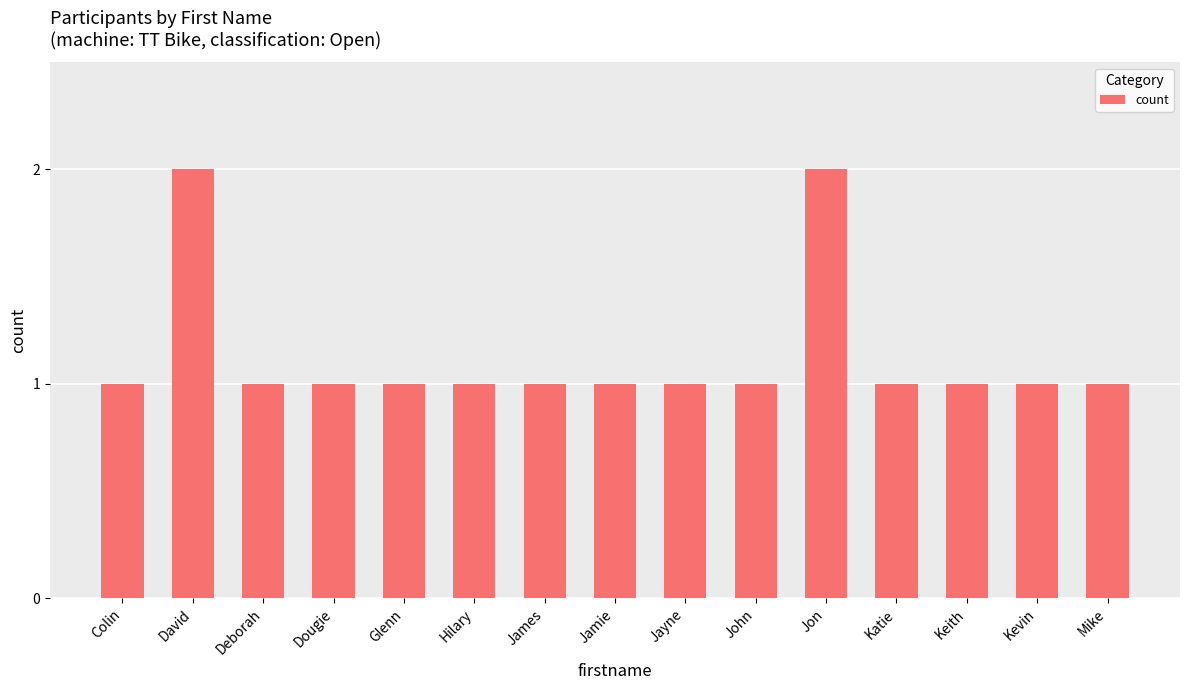

What is the value of the 2nd bar from the left?

2